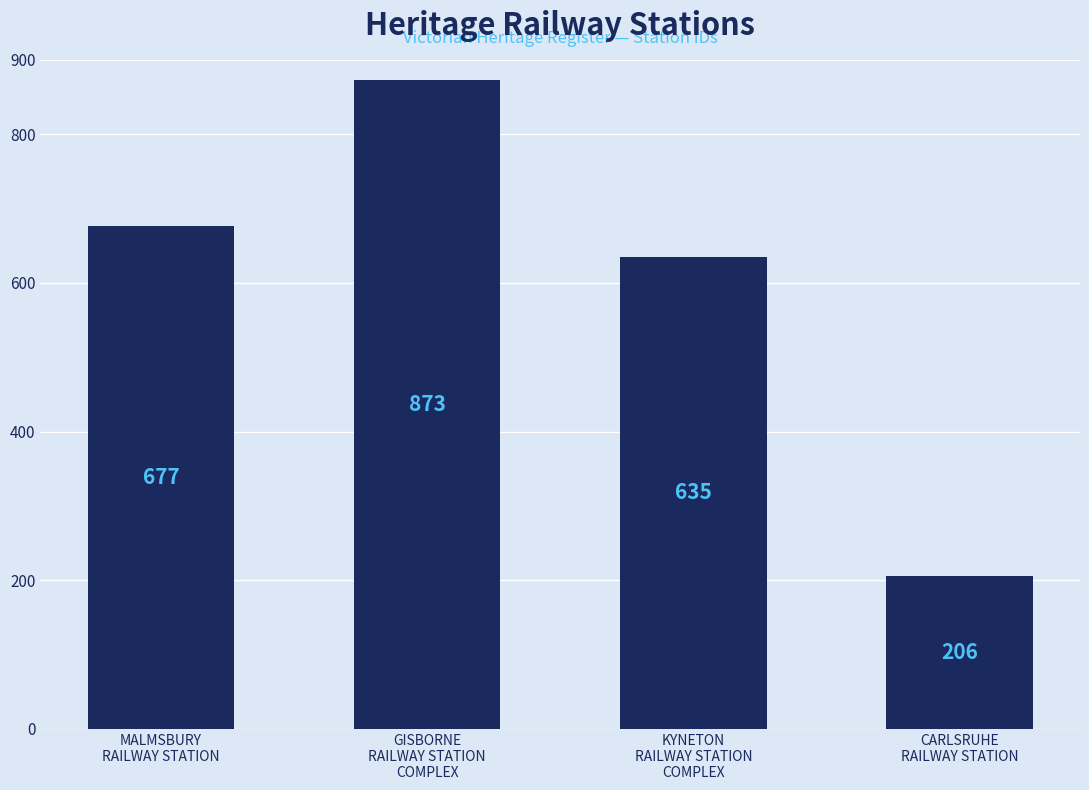

Reading left to right, extract all data points from this chart.

677	873	635	206